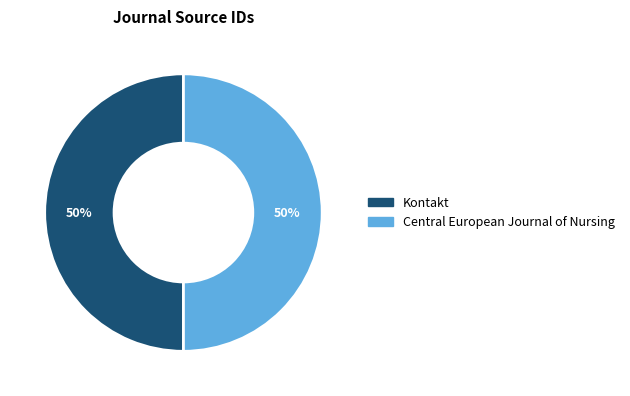

What is the ratio of the value at Kontakt to the value at Central European Journal of Nursing?

1.0